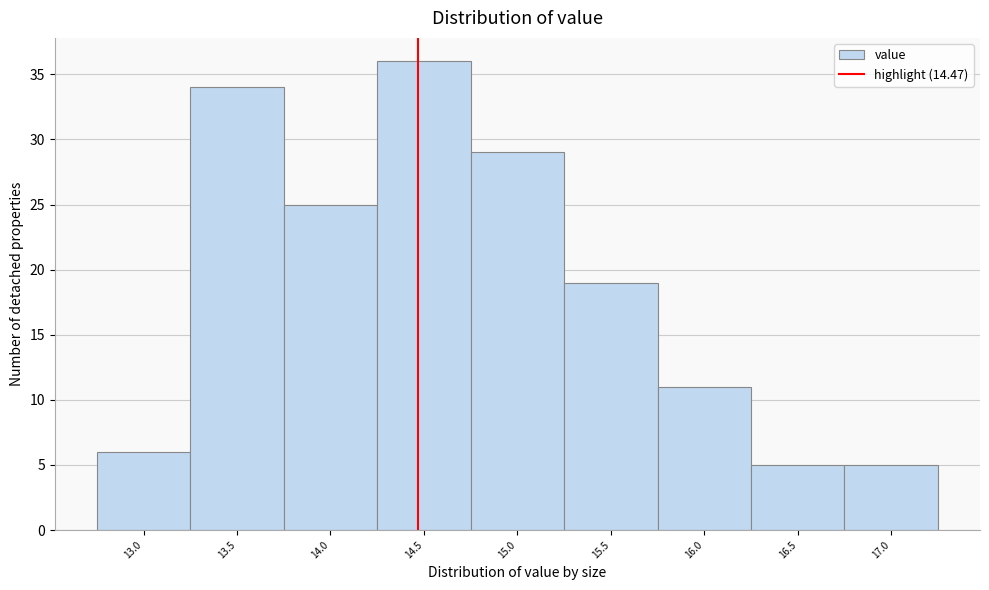

Reading left to right, list every bar in this chart as the range it spans on the x-axis followed by its height. The values are not printed on the chart, so give them approximately, as read against the axis.

12.75 to 13.25: 6
13.25 to 13.75: 34
13.75 to 14.25: 25
14.25 to 14.75: 36
14.75 to 15.25: 29
15.25 to 15.75: 19
15.75 to 16.25: 11
16.25 to 16.75: 5
16.75 to 17.25: 5